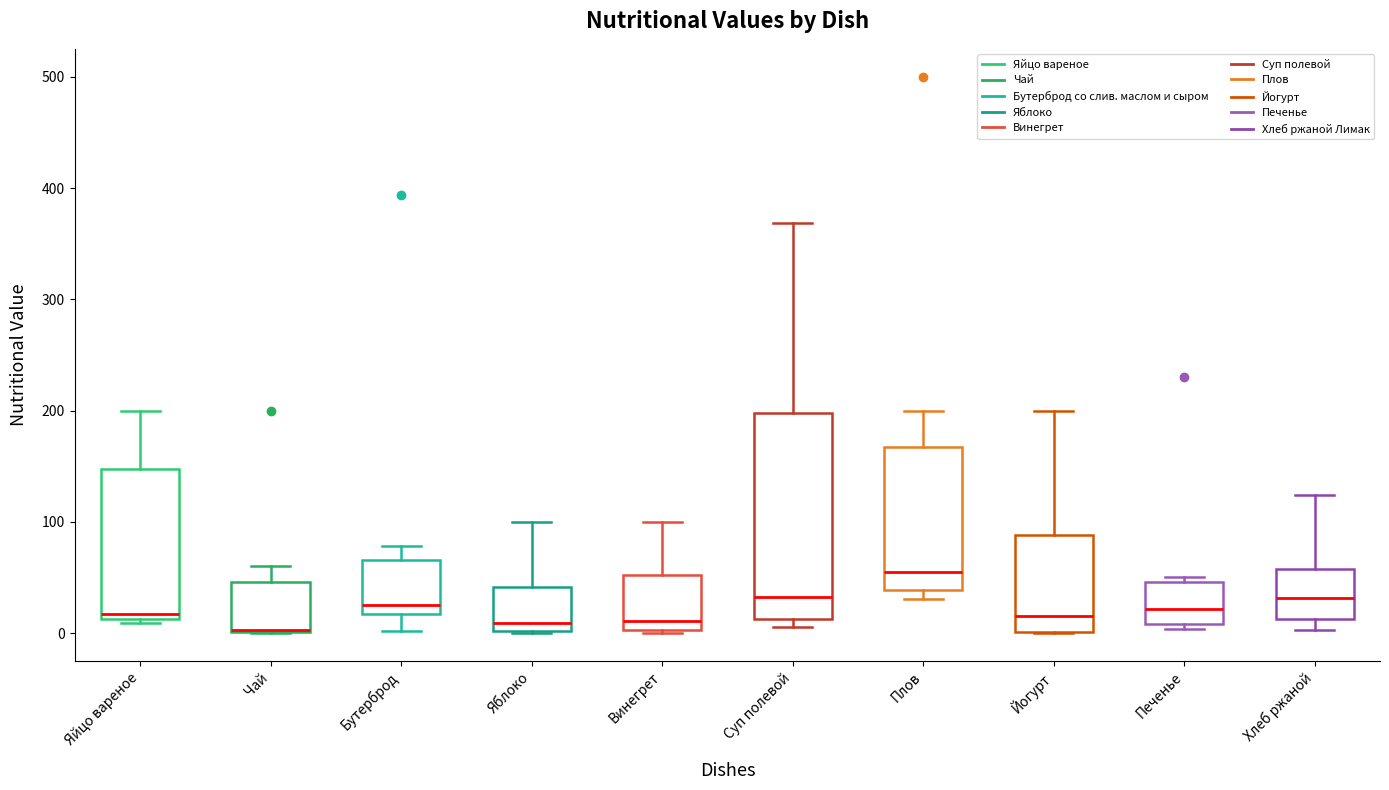

Reading left to right, read every box against the y-axis: the position of its median line, the range the box covers, and the ends of its whiskers. The values are not printed on the chart, so give them approximately, as read against the axis.

Яйцо вареное: median 20, box 10 to 150, whiskers 10 (just below the box's lower edge) to 200
Чай: median 0 (drawn on the box's lower edge), box 0 to 50, whiskers 0 to 60
Бутерброд: median 30, box 20 to 70, whiskers 0 to 80
Яблоко: median 10, box 0 to 40, whiskers 0 to 100
Винегрет: median 10, box 0 to 50, whiskers 0 to 100
Суп полевой: median 30, box 10 to 200, whiskers 10 (just below the box's lower edge) to 370
Плов: median 50, box 40 to 170, whiskers 30 to 200
Йогурт: median 10, box 0 to 90, whiskers 0 to 200
Печенье: median 20, box 10 to 50, whiskers 0 to 50 (just above the box's upper edge)
Хлеб ржаной: median 30, box 10 to 60, whiskers 0 to 120